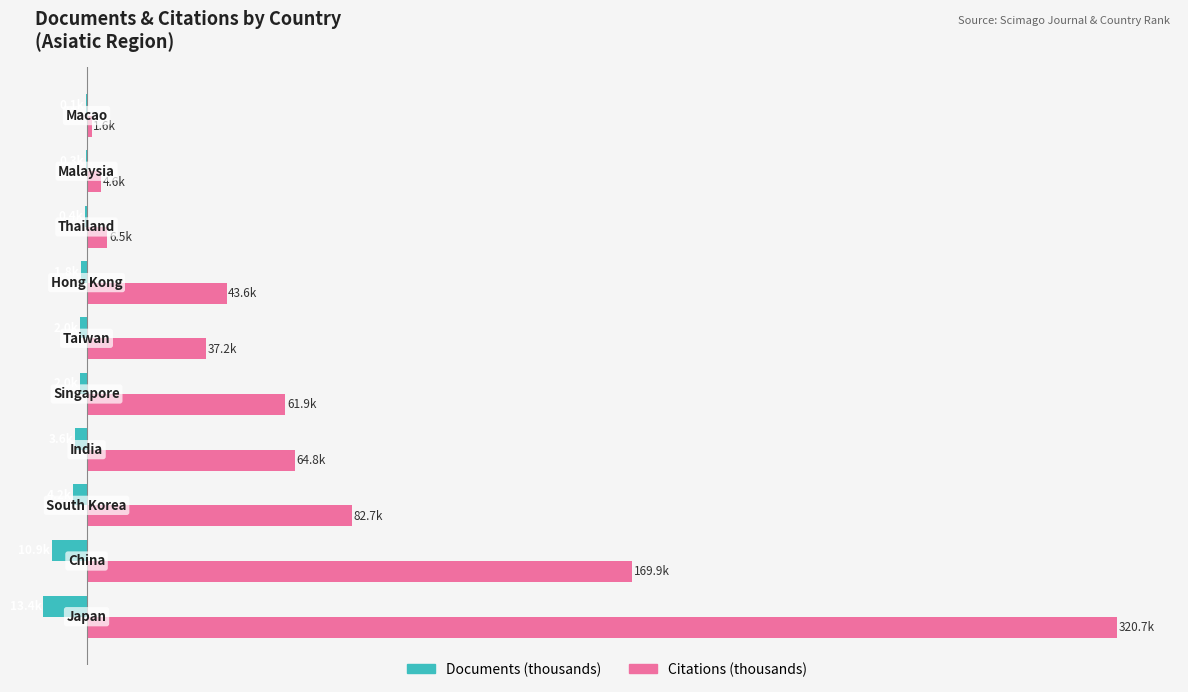

What are all the series names shown in the legend?

Documents (thousands), Citations (thousands)